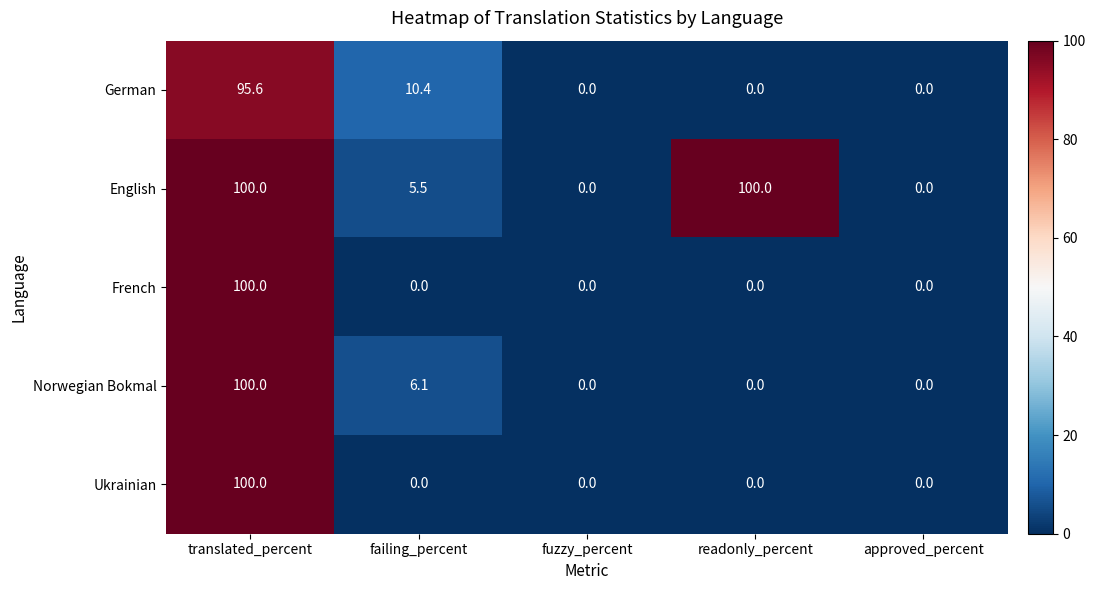

What is the maximum value shown in the chart?

100.0